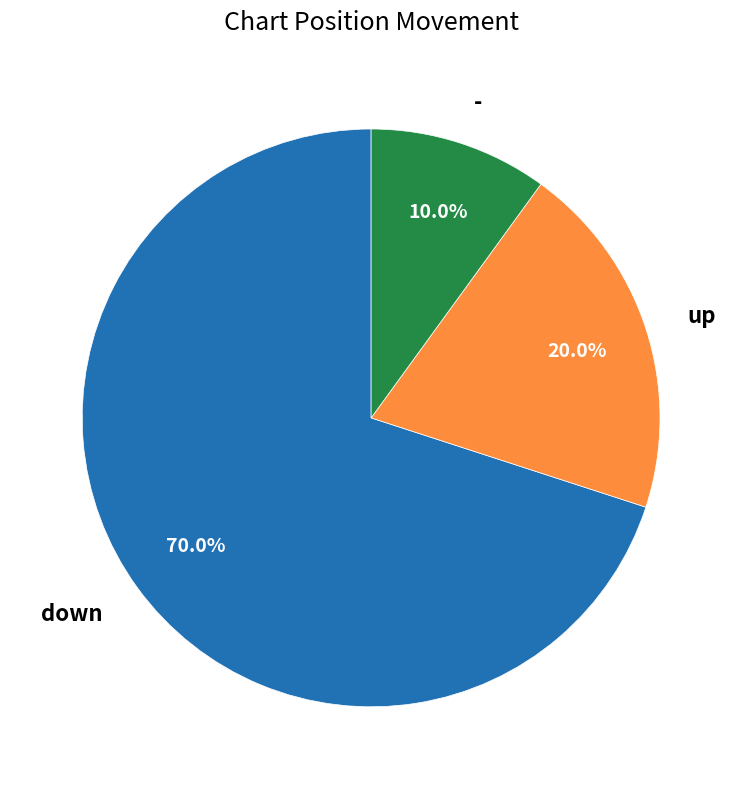

To the nearest percent, what is the average slice percentage?

33%